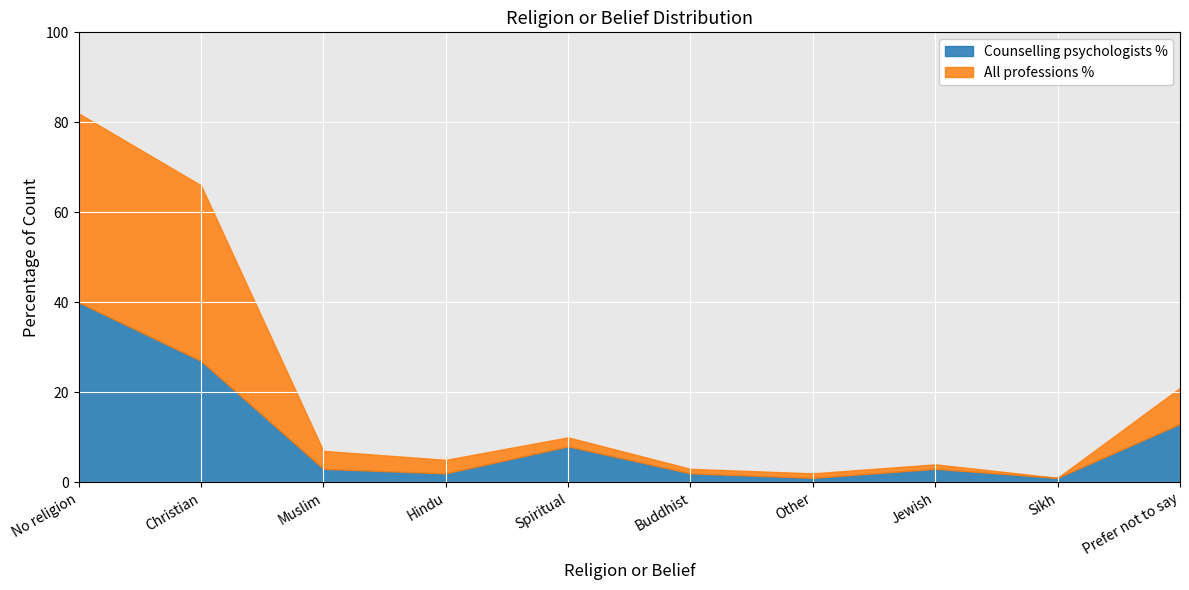

Reading left to right, transcribe all the data shown in this chart.

Counselling psychologists %: No religion=40	Christian=27	Muslim=3	Hindu=2	Spiritual=8	Buddhist=2	Other=1	Jewish=3	Sikh=1	Prefer not to say=13
All professions %: No religion=42	Christian=39	Muslim=4	Hindu=3	Spiritual=2	Buddhist=1	Other=1	Jewish=1	Sikh=0	Prefer not to say=8